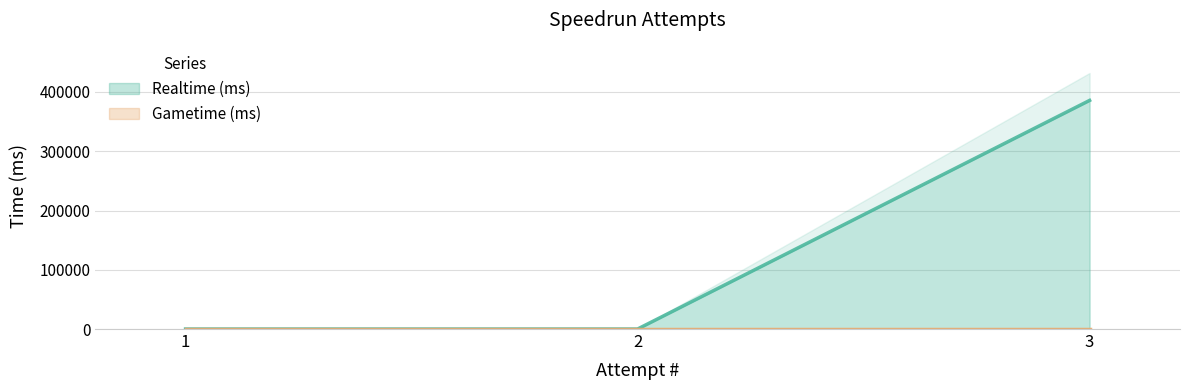

Read the value at 3.

385798